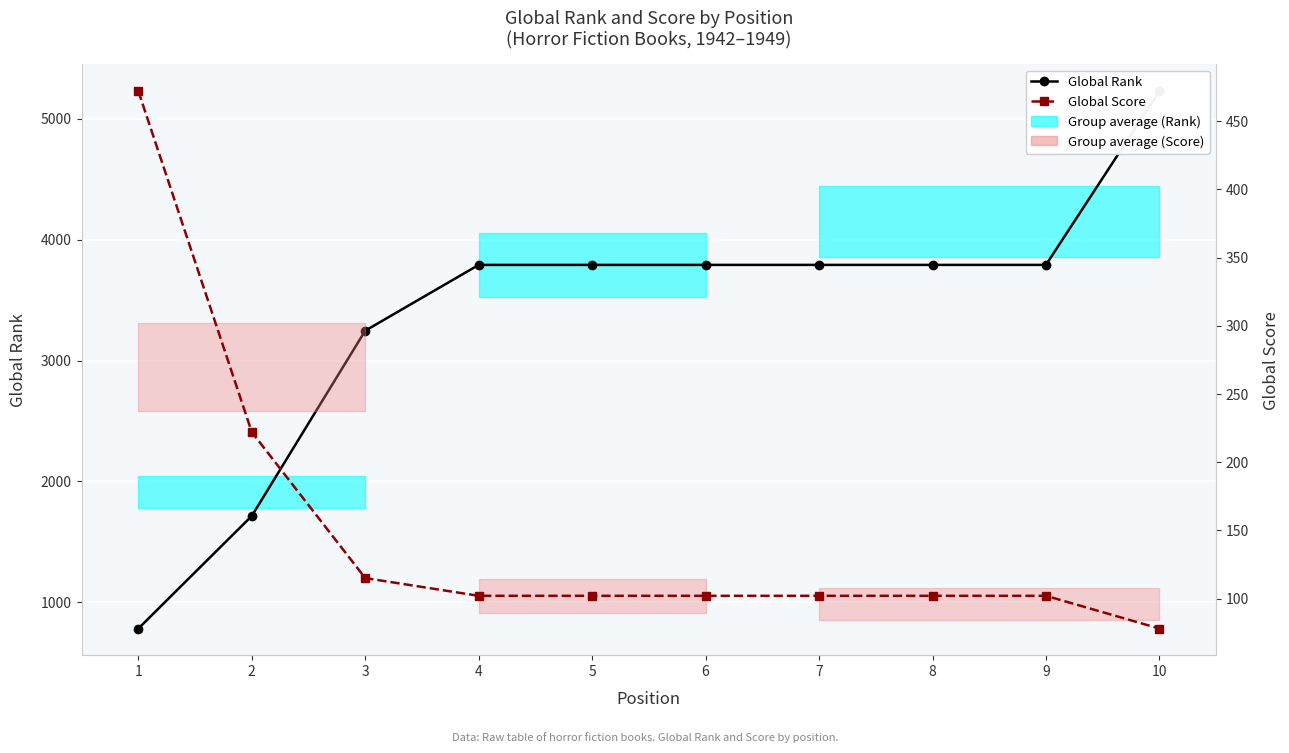

Is it true that Global Rank equals 5707 at 5?

False